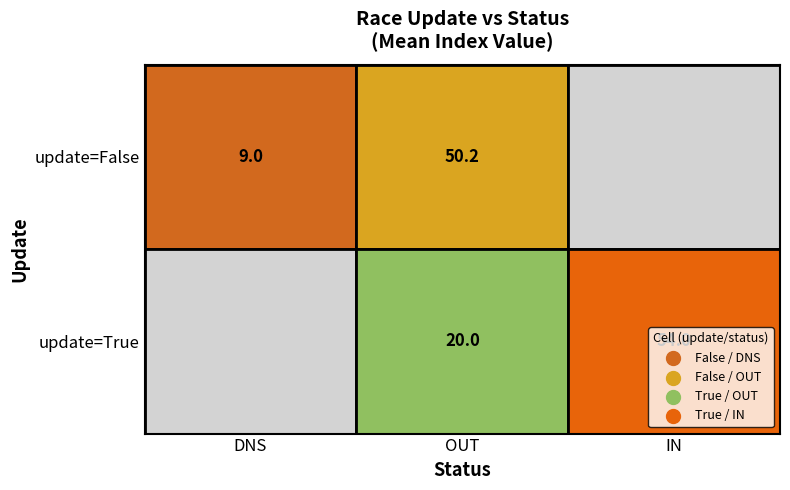

Where is True nearest to the value 27?

True